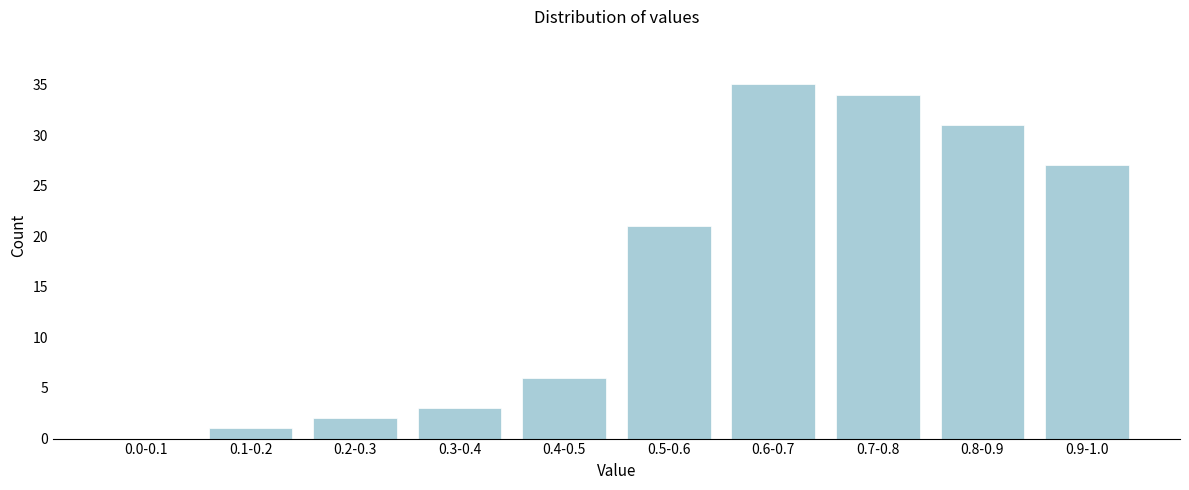

Reading right to left, what are all the values shown in this chart?

0.9-1.0=27	0.8-0.9=31	0.7-0.8=34	0.6-0.7=35	0.5-0.6=21	0.4-0.5=6	0.3-0.4=3	0.2-0.3=2	0.1-0.2=1	0.0-0.1=0